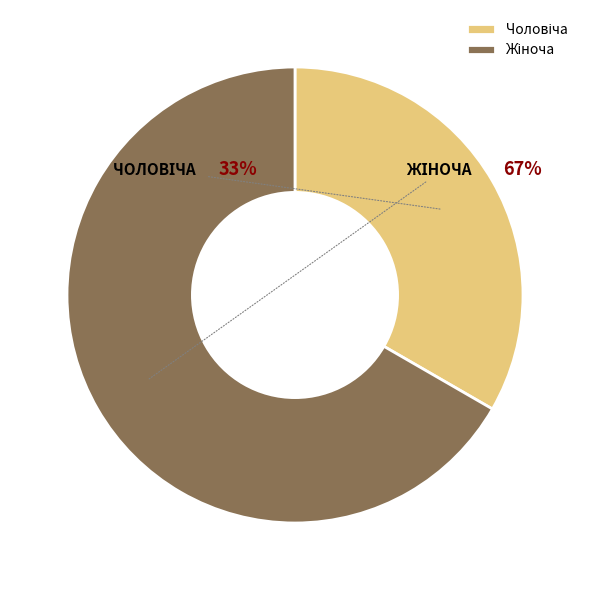

Is there a majority slice in this chart?

Yes